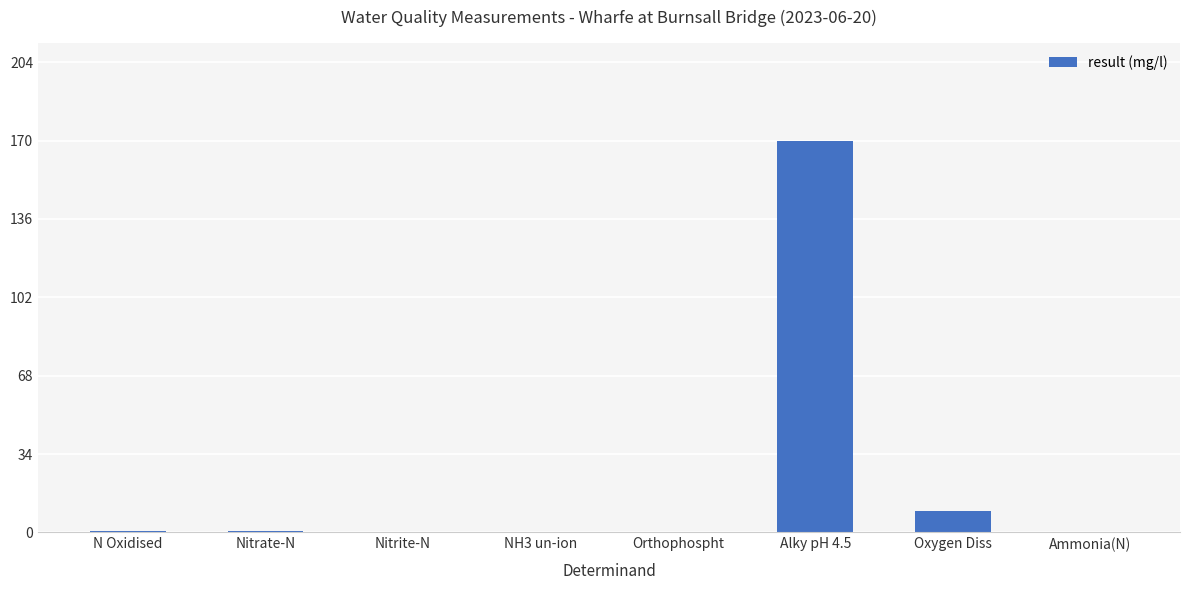

What value does the data have at Oxygen Diss?

9.2